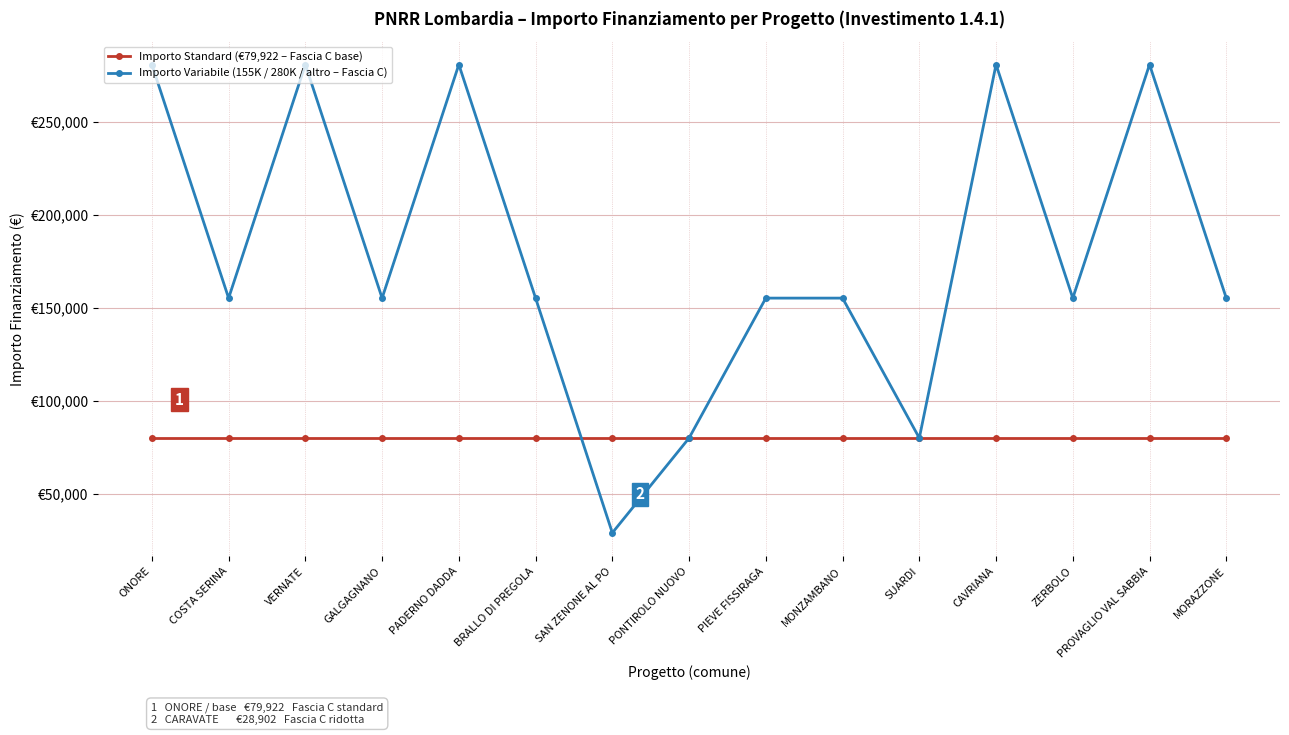

What is the sum of all Importo Standard (€79,922 – Fascia C base) values?

1198830